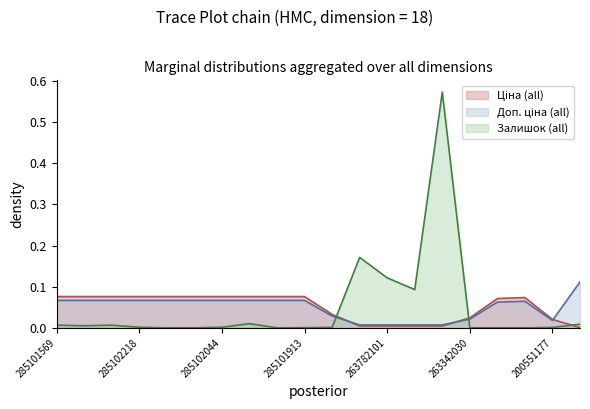

What is the highest value of the Залишок series?

0.6